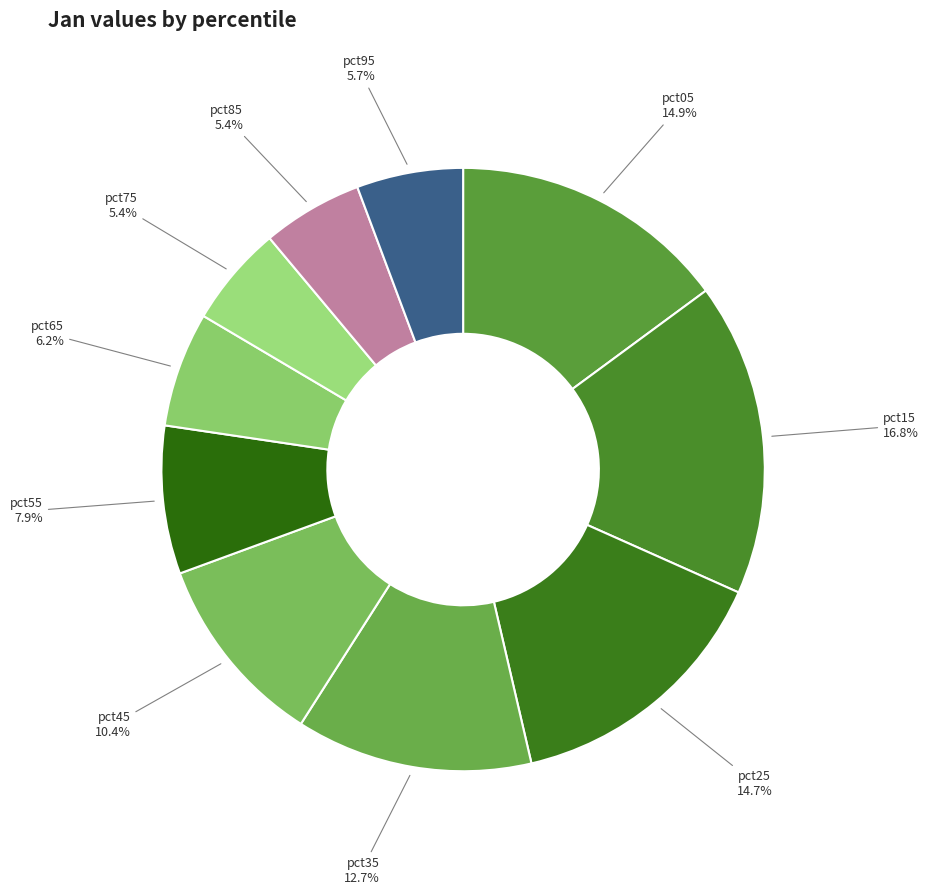

To the nearest percent, what portion does pct65 represent?

6%